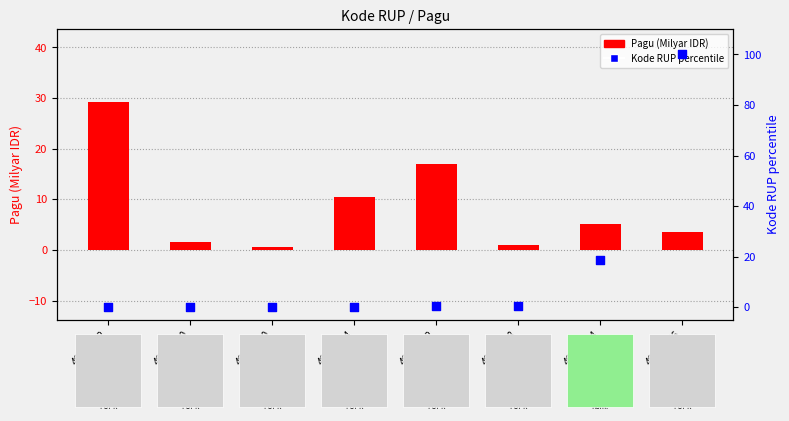

What is the total value across all series at 46144064?

10.6